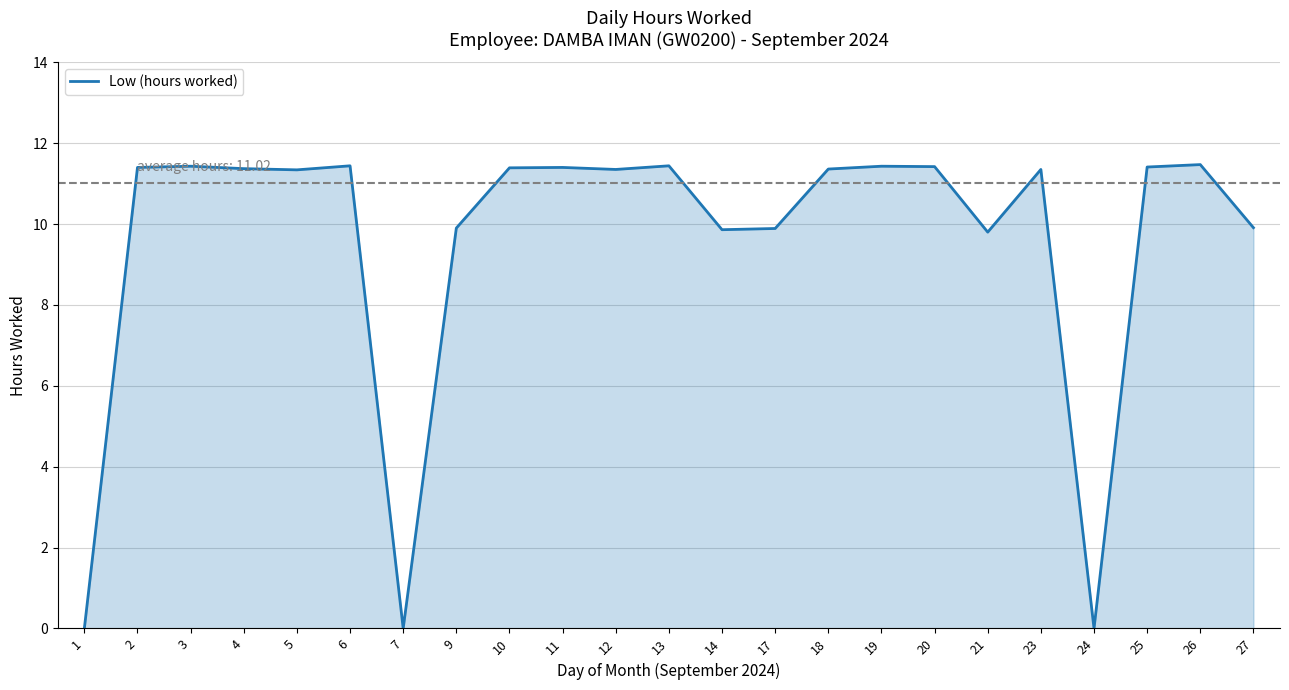

Where does the data first go above 11?

2